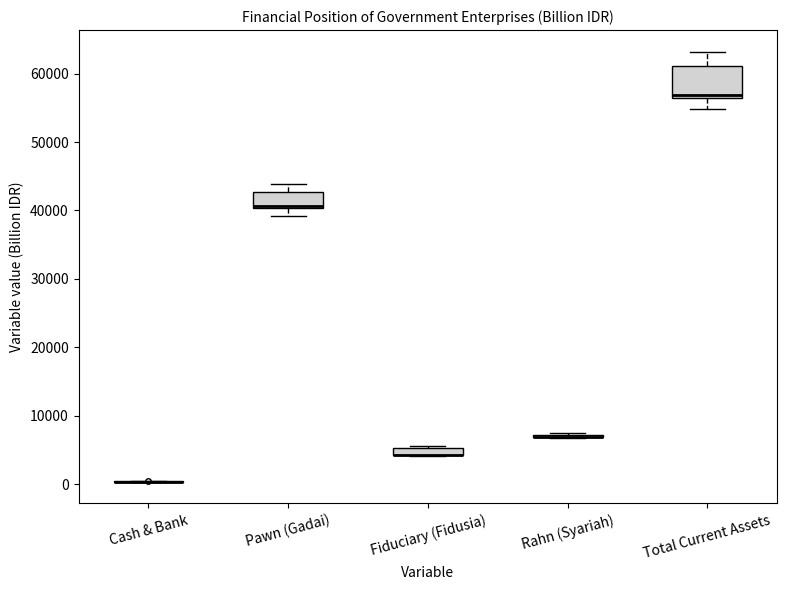

Which box is the tallest, from its lower edge to its upper edge?

Total Current Assets